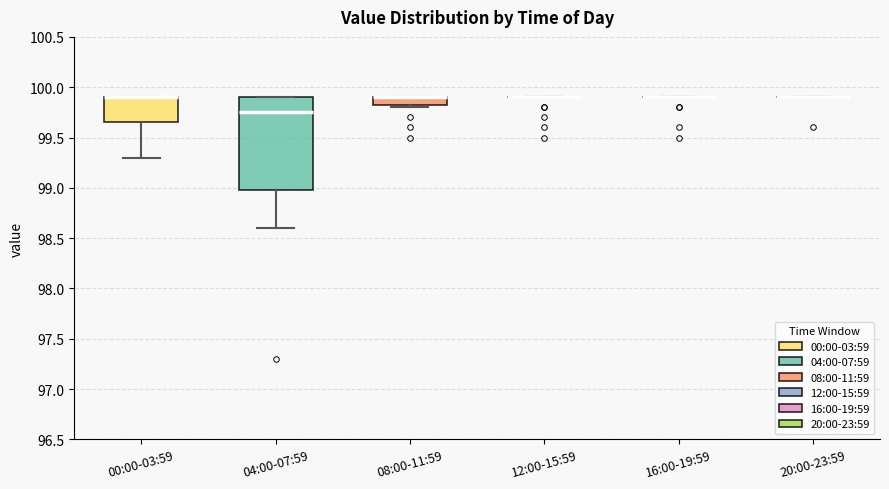

Where is the upper edge of the box for 08:00-11:59 on the y-axis? The values are not printed on the chart, so give them approximately, as read against the axis.

99.90